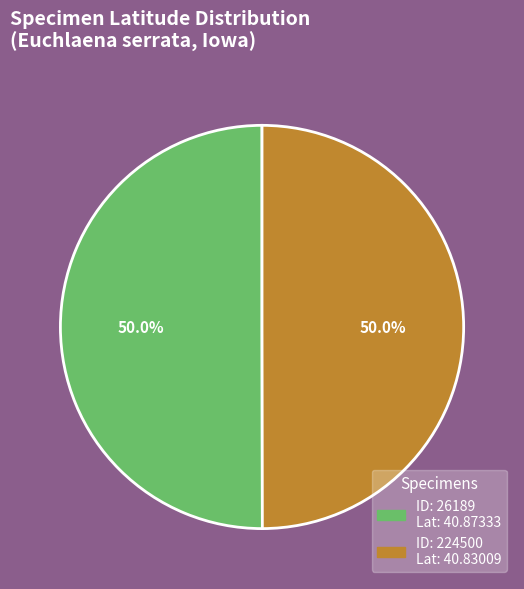

Count the number of slices in the pie.

2